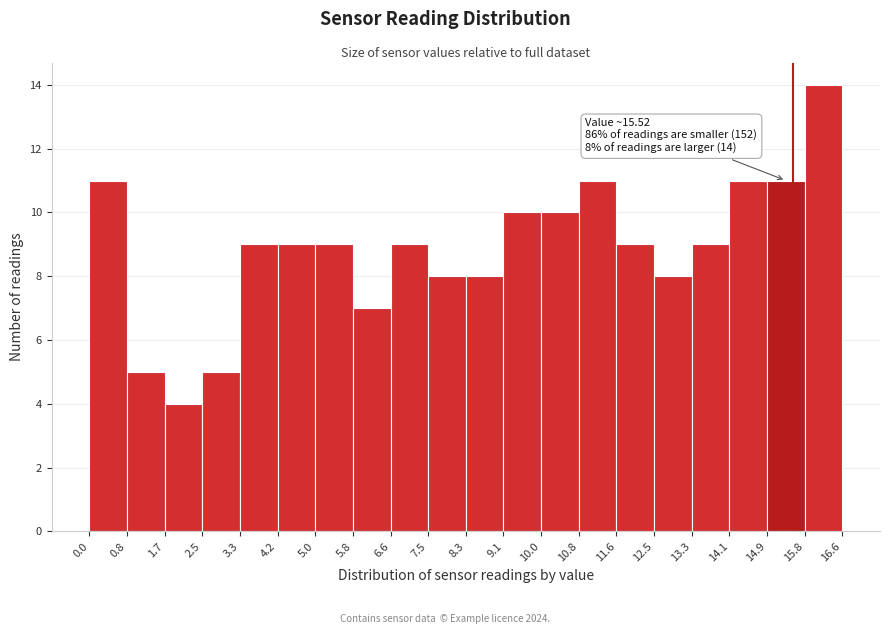

Which range on the x-axis has the tallest bar?

15.8 to 16.6